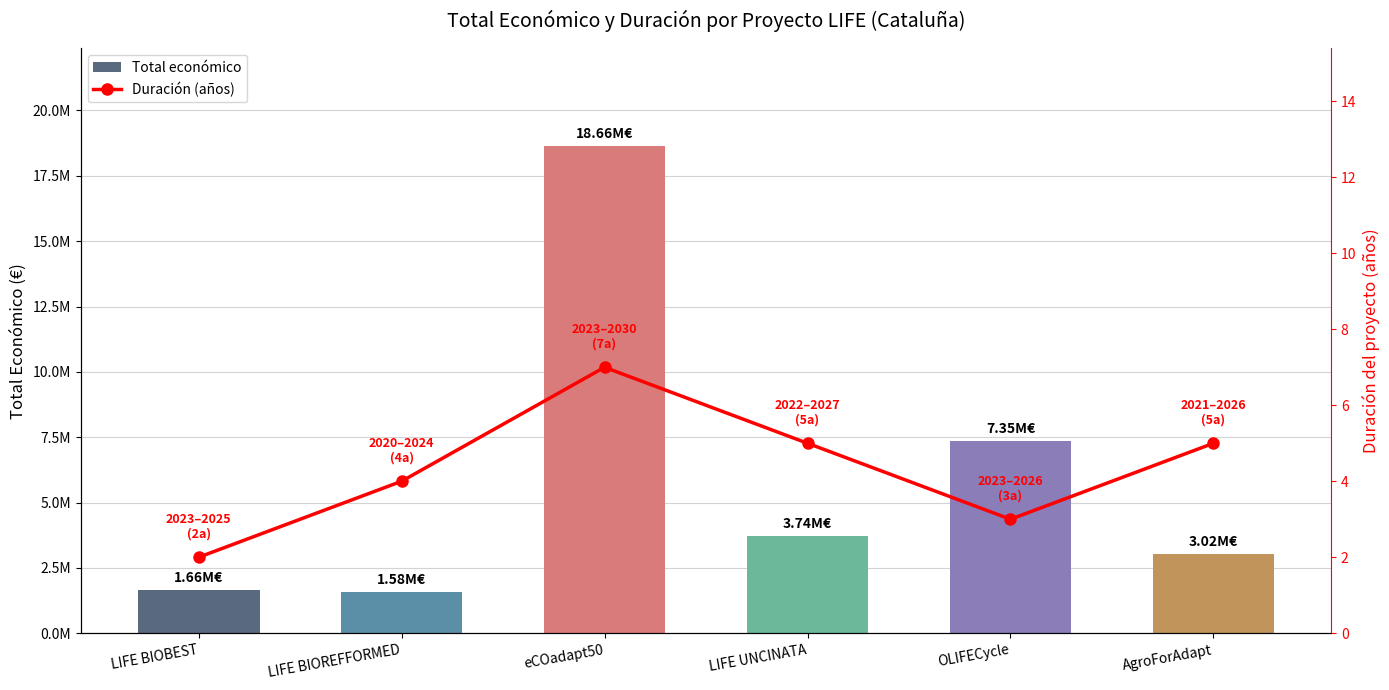

What is the greatest value displayed?

18656636